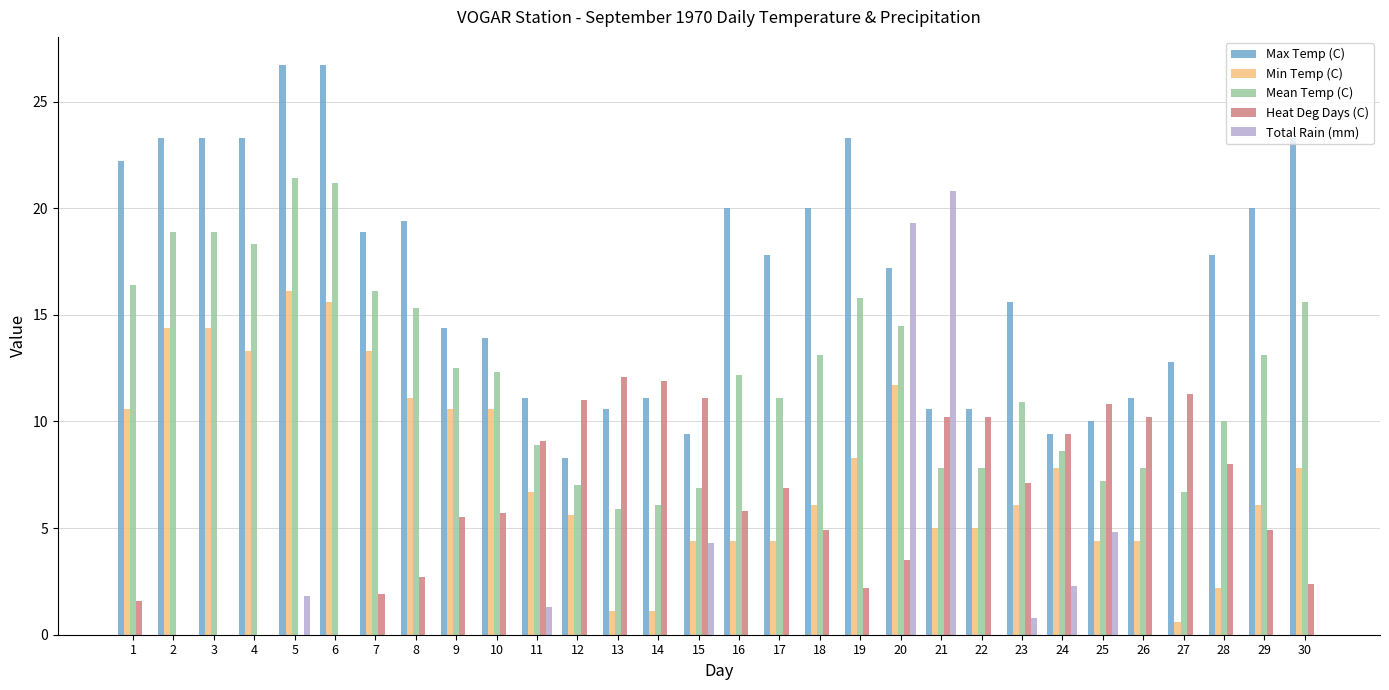

True or false: Min Temp (C) has a value of 2.4 at 18.

False